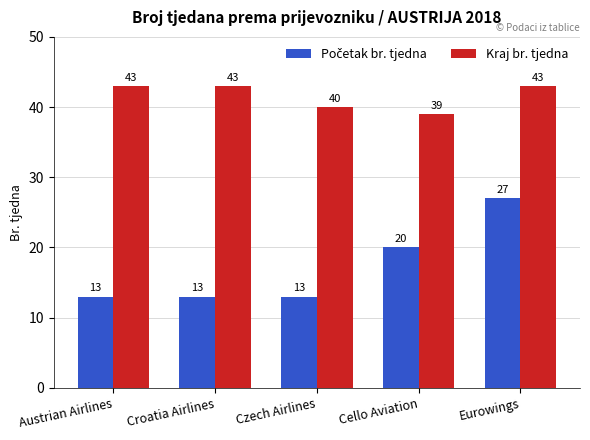

Which series has the largest total across all categories?

Kraj br. tjedna